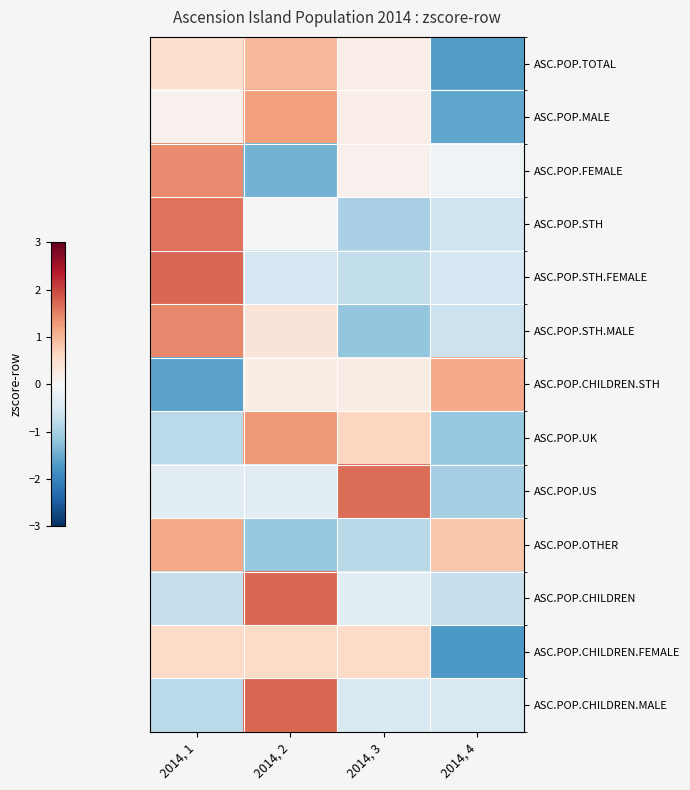

Rank the series by their maximum value, from lowest to highest.

ASC.POP.CHILDREN.FEMALE, ASC.POP.TOTAL, ASC.POP.OTHER, ASC.POP.CHILDREN.STH, ASC.POP.MALE, ASC.POP.UK, ASC.POP.FEMALE, ASC.POP.STH.MALE, ASC.POP.STH, ASC.POP.US, ASC.POP.CHILDREN.MALE, ASC.POP.CHILDREN, ASC.POP.STH.FEMALE